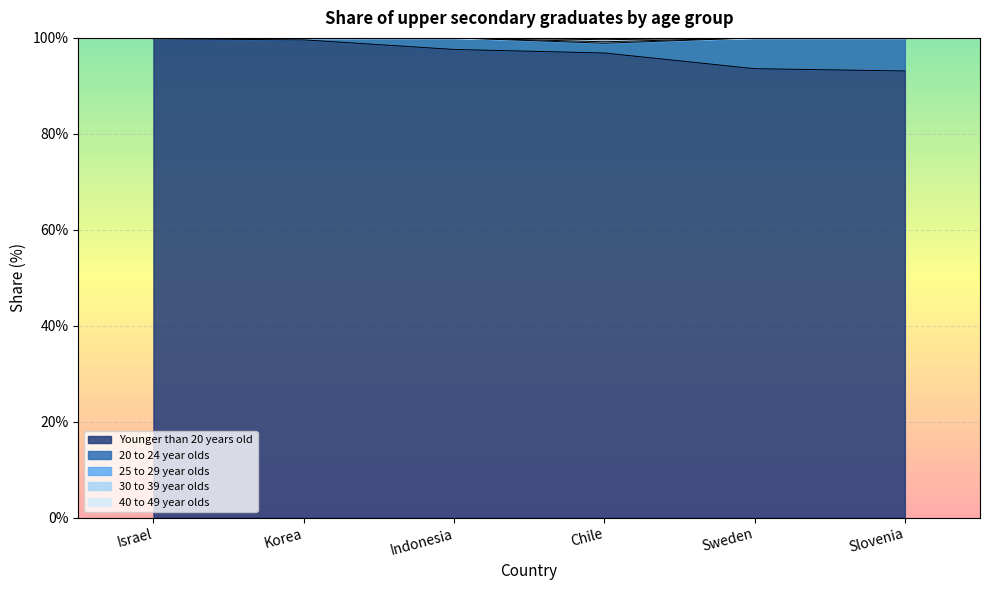

Is it true that Younger than 20 years old equals 154.2 at Korea?

False